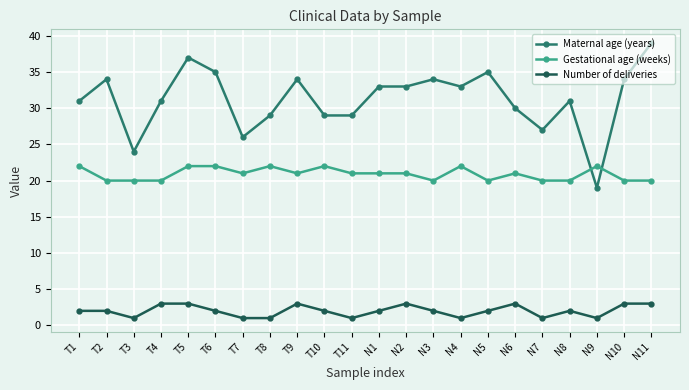

How many times do Gestational age (weeks) and Maternal age (years) cross each other?

2